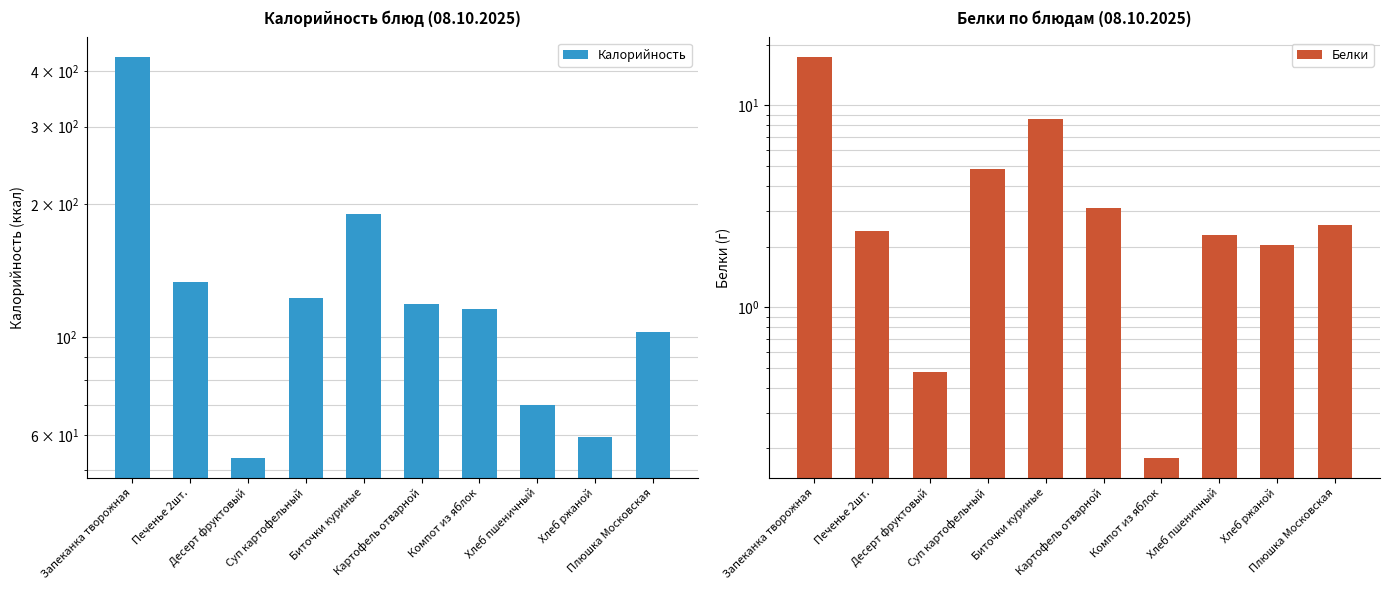

Reading left to right, what are all the values shown in this chart?

Калорийность: Запеканка творожная=430.4	Печенье 2шт.=133.1	Десерт фруктовый=53.3	Суп картофельный=122.5	Биточки куриные=190.0	Картофель отварной=119.0	Компот из яблок=115.8	Хлеб пшеничный=70.3	Хлеб ржаной=59.4	Плюшка Московская=102.5
Белки: Запеканка творожная=17.3	Печенье 2шт.=2.4	Десерт фруктовый=0.5	Суп картофельный=4.8	Биточки куриные=8.6	Картофель отварной=3.1	Компот из яблок=0.2	Хлеб пшеничный=2.3	Хлеб ржаной=2.0	Плюшка Московская=2.5